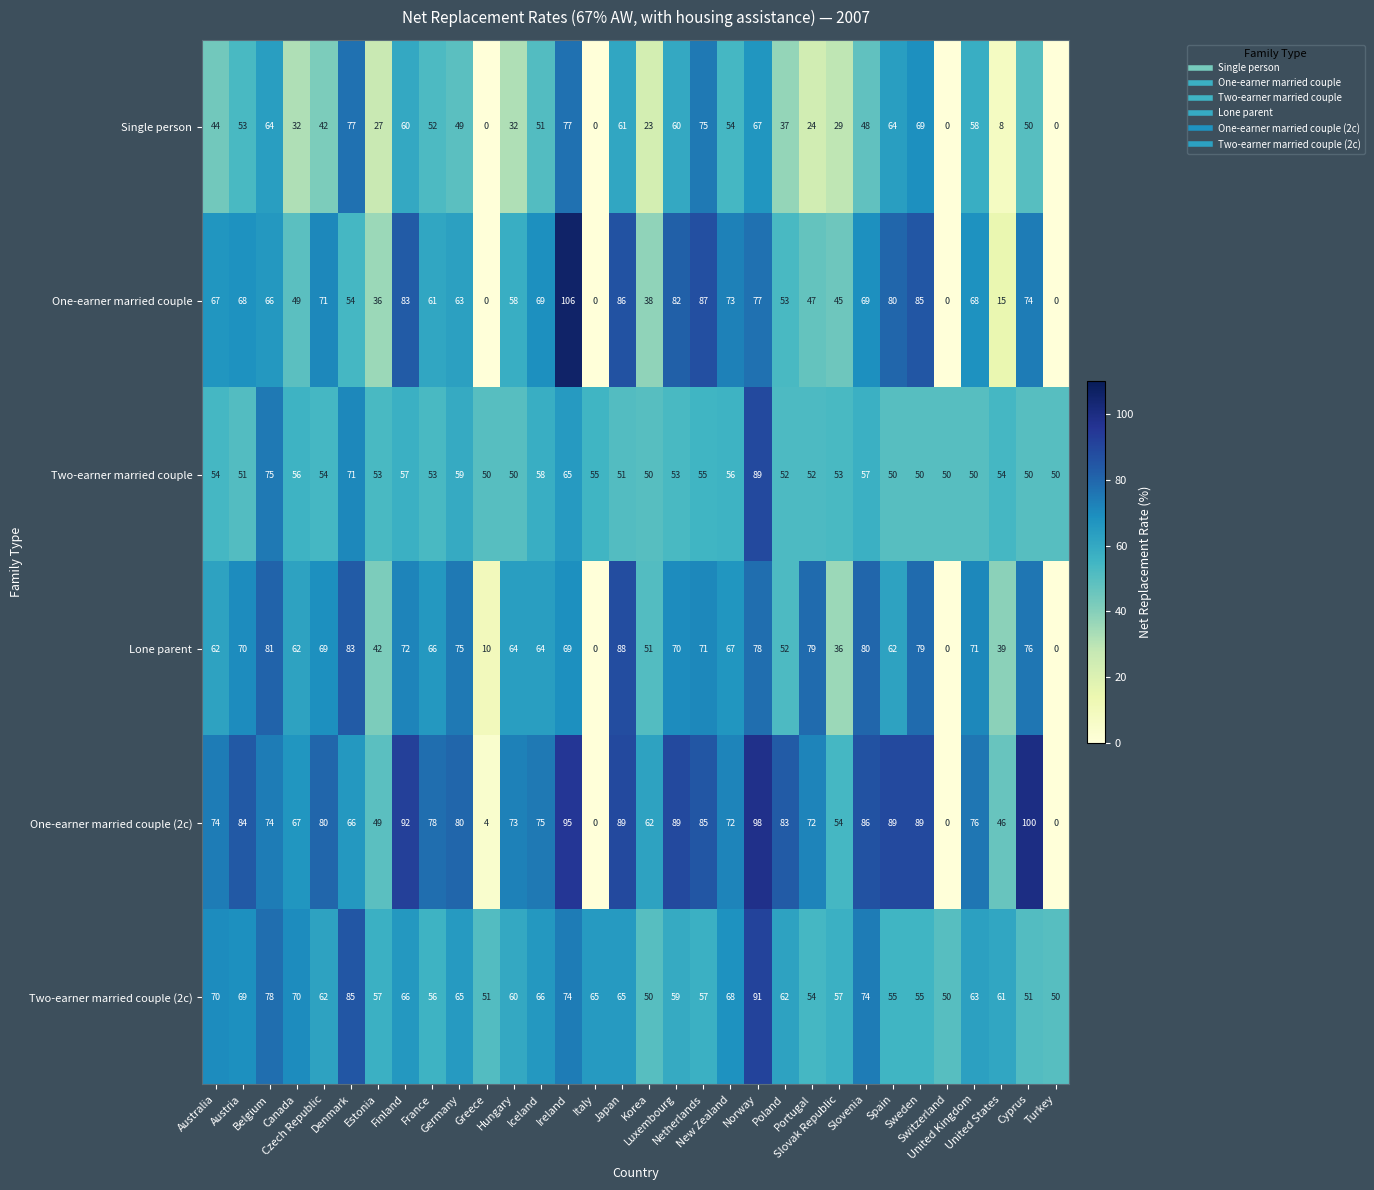

List the series in order of their peak value, highest first.

One-earner married couple, One-earner married couple (2c), Two-earner married couple (2c), Two-earner married couple, Lone parent, Single person